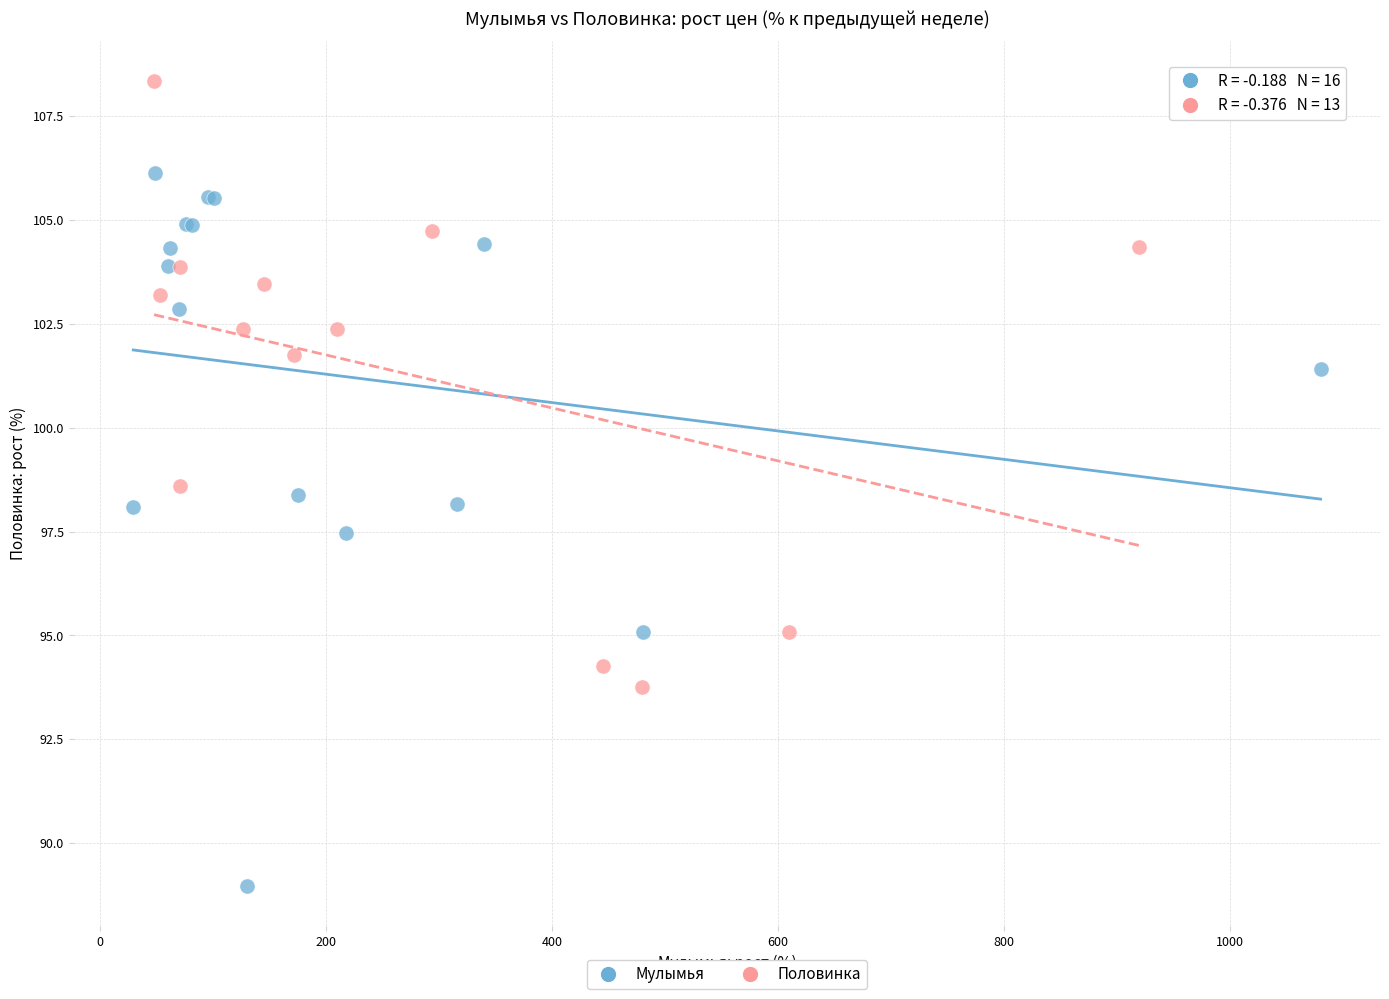

Which series has the widest spread of Y values?

Мулымья